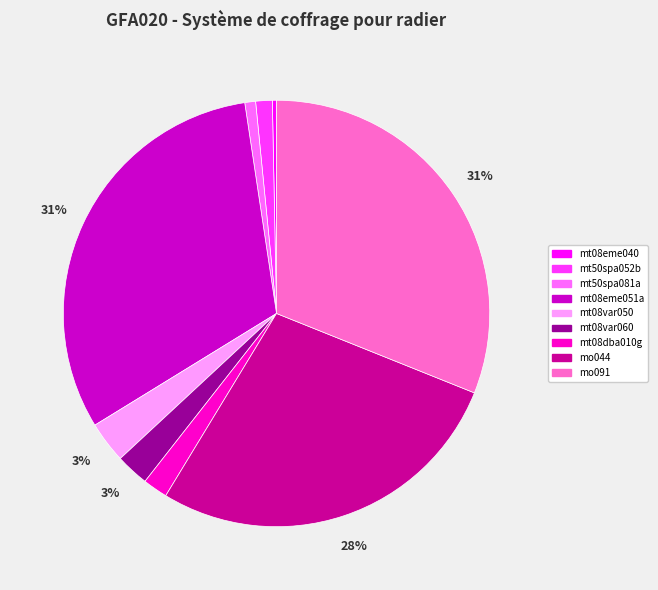

Combined, do mt08dba010g and mt08eme051a account for over 50%?

No